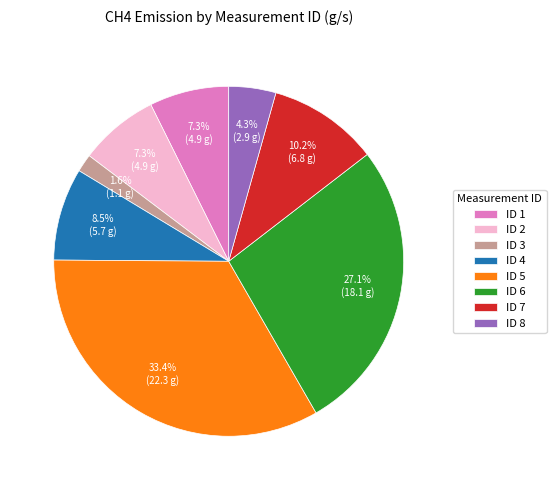

Which has a higher value, ID 3 or ID 4?

ID 4